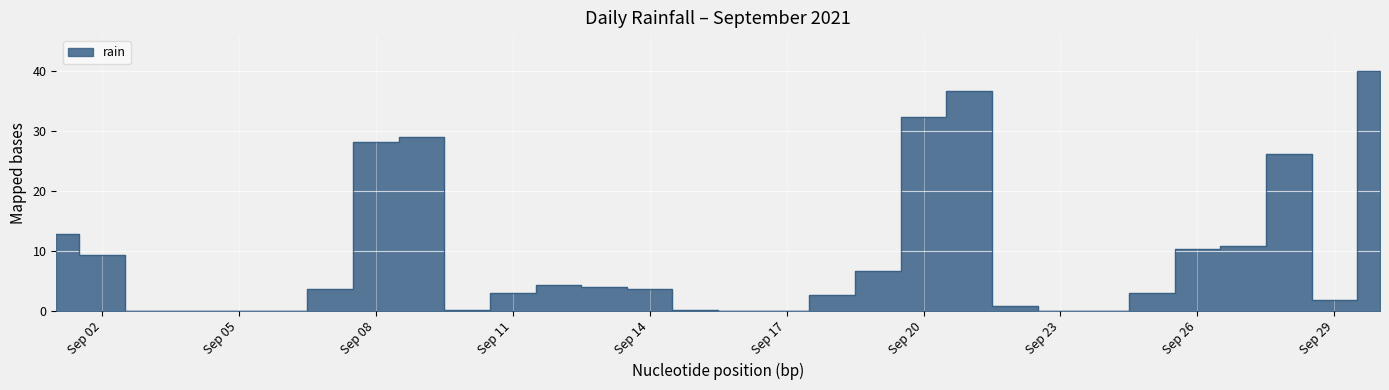

Count the number of data series in this chart.

1